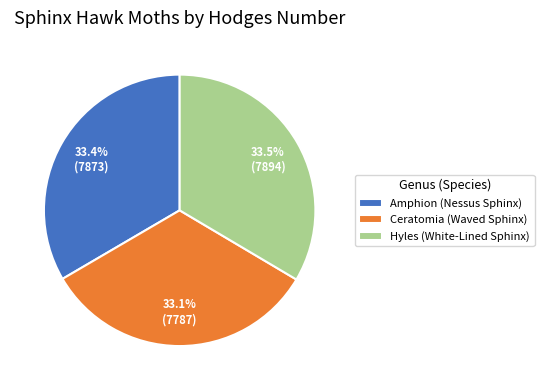

Is it true that Hyles (White-Lined Sphinx) is 39% of the pie?

False